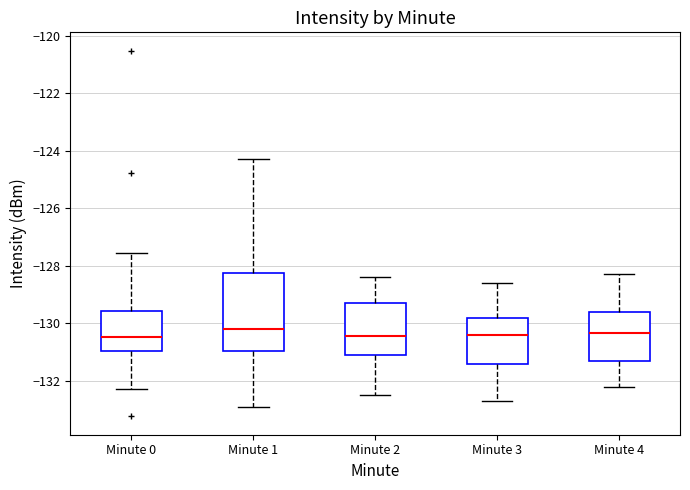

Comparing the boxes themselves (not the whiskers), which one is the tallest?

Minute 1